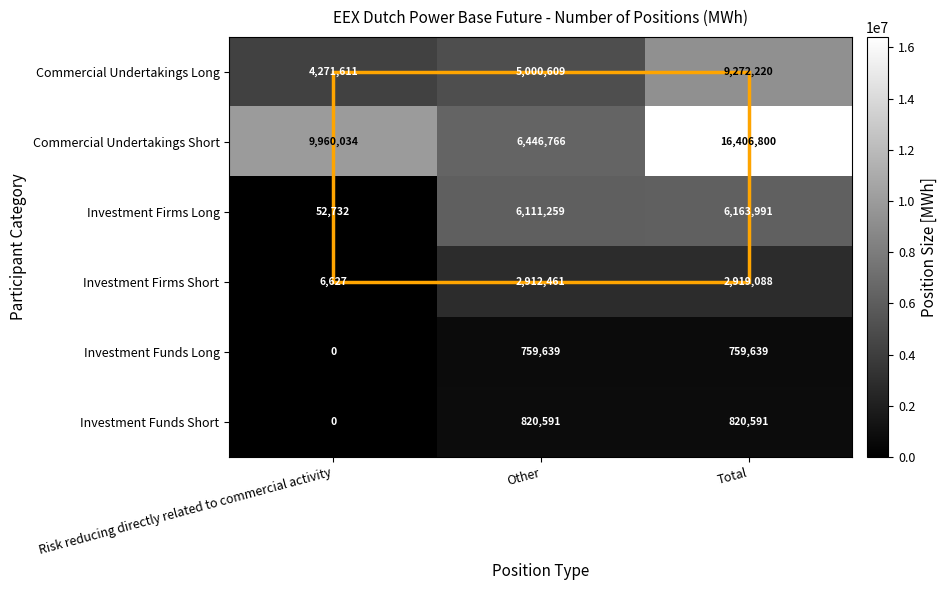

Is it true that Investment Funds Short equals 338963 at Other?

False